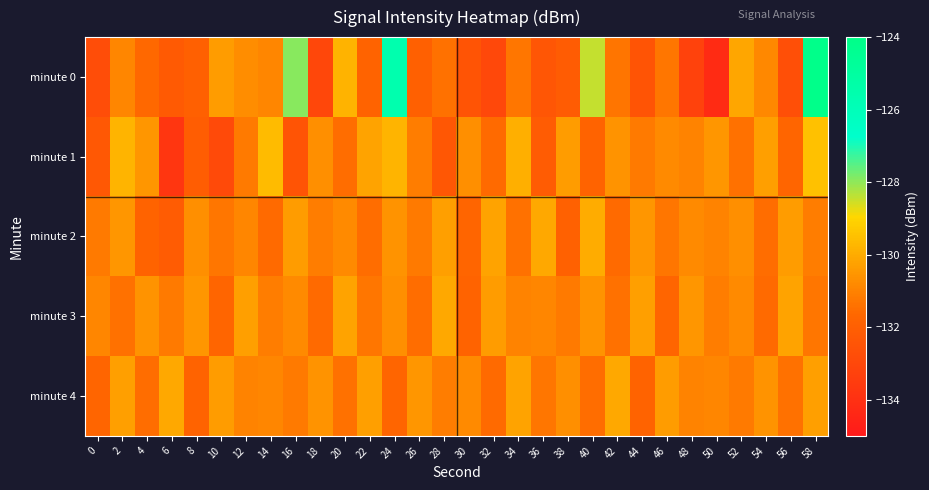

What is the spread (max minus min) of values at 40?

3.4